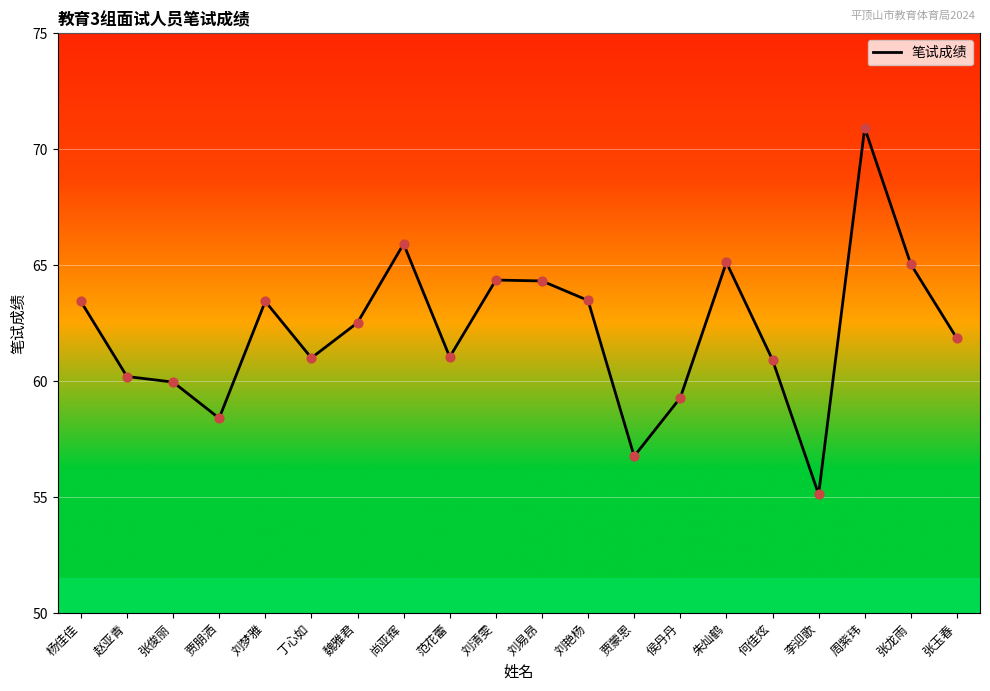

Approximately how many times larger is the value at 范花蕾 compared to 赵亚青?

1.0